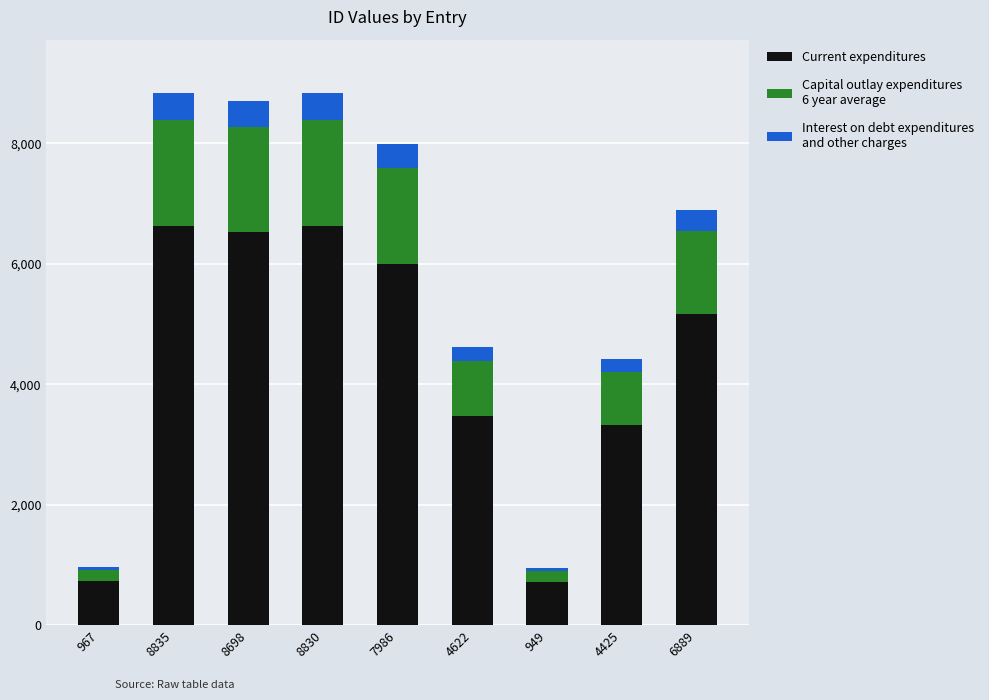

How many distinct data groups are displayed?

3